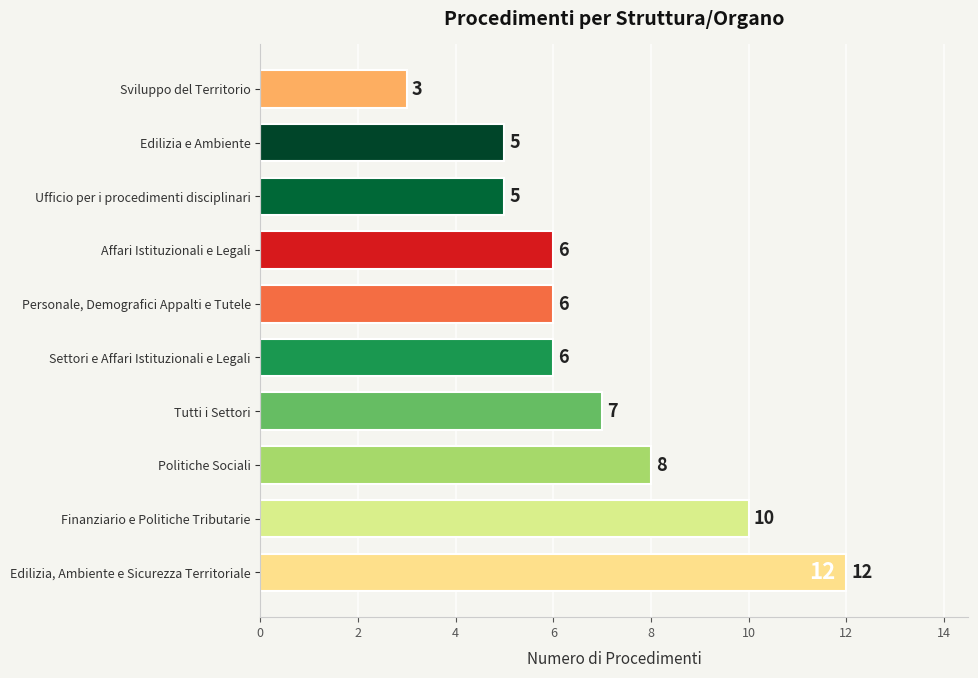

Approximately how many times larger is the value at Ufficio per i procedimenti disciplinari compared to Personale, Demografici Appalti e Tutele?

0.8